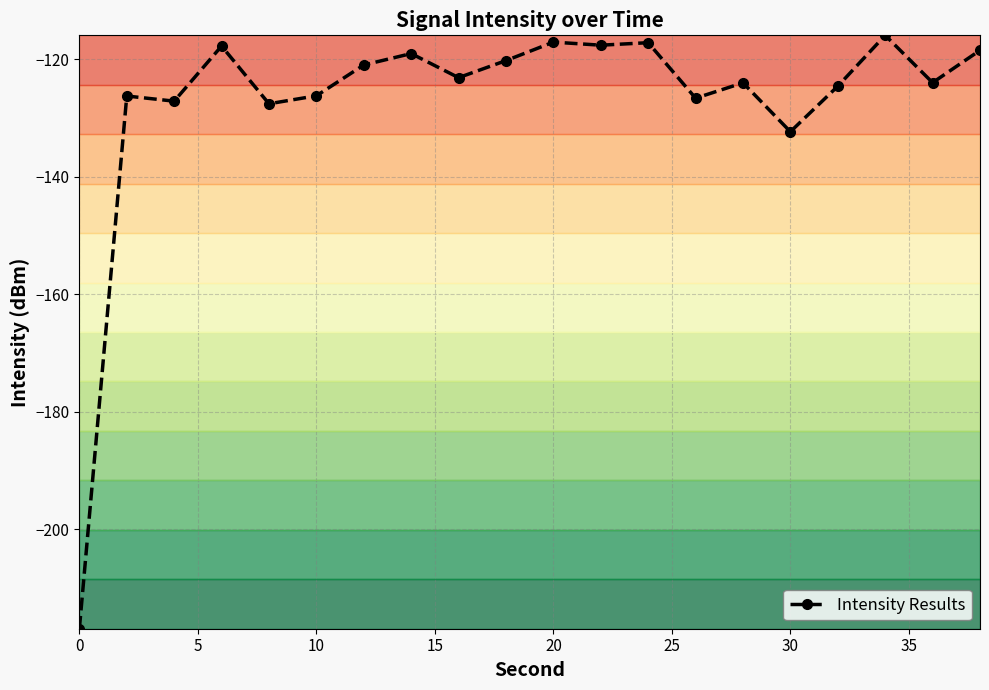

Is it true that the value at 35 is -205.0?

False